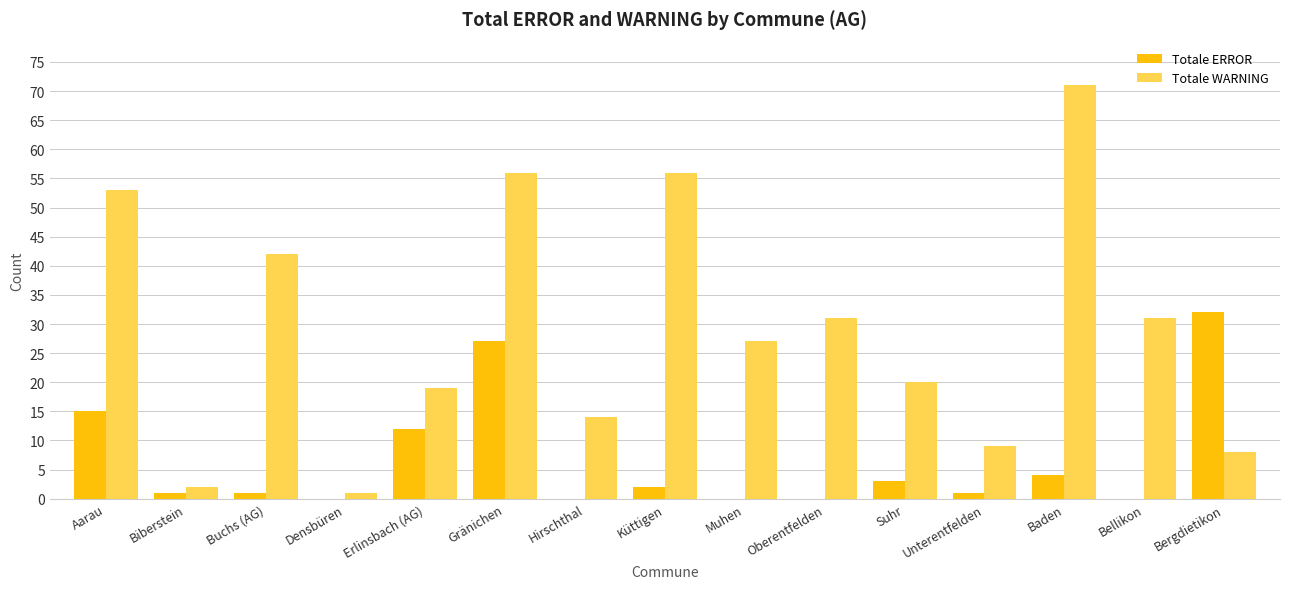

The value of Totale ERROR at Oberentfelden is 0. True or false?

True